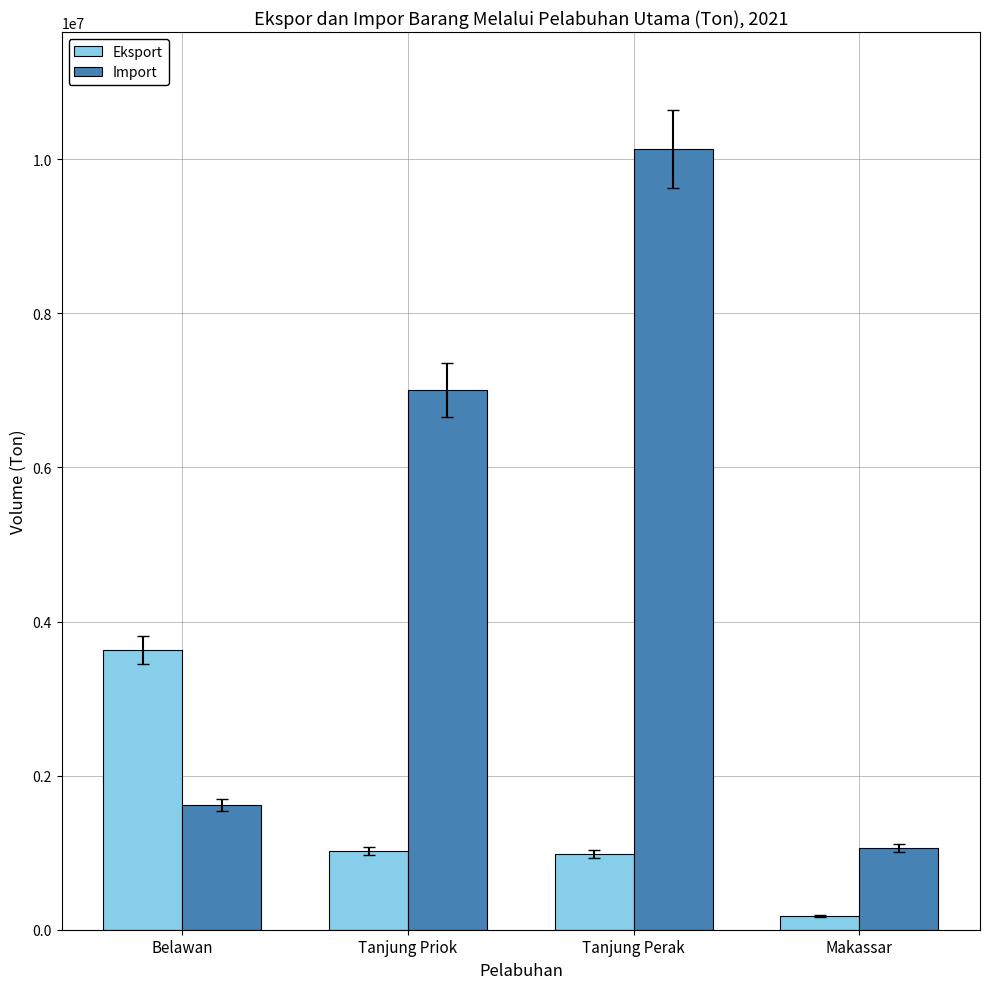

How many data points does each series have?

4